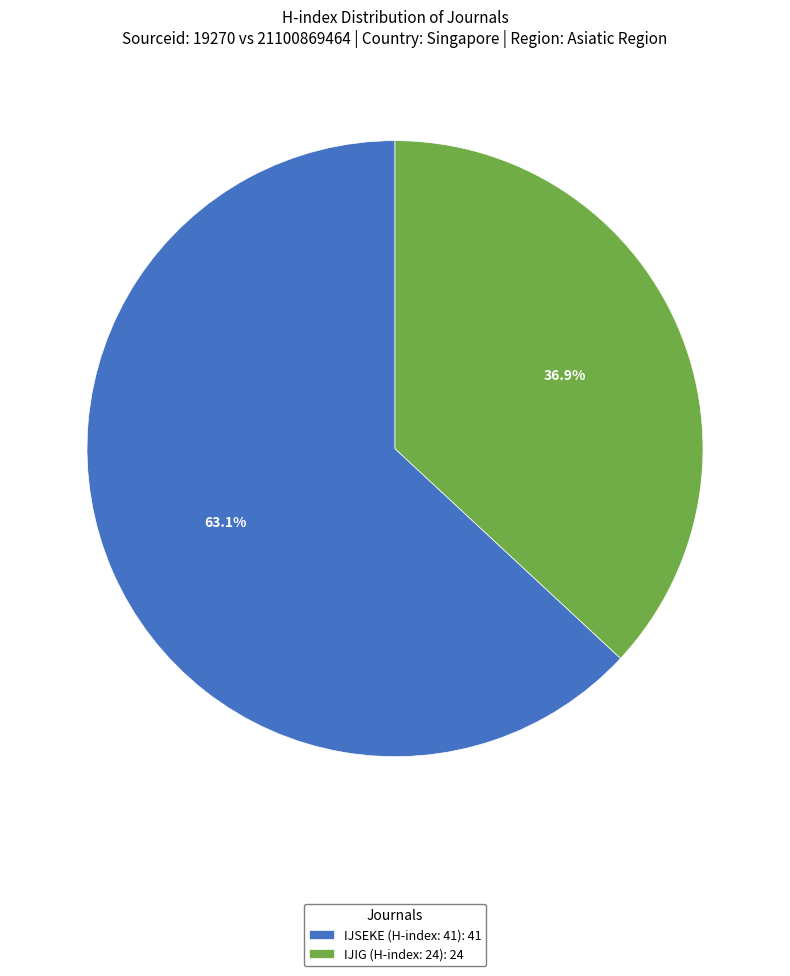

Is the sum of IJIG (H-index: 24): 24 and IJSEKE (H-index: 41): 41 greater than half?

Yes